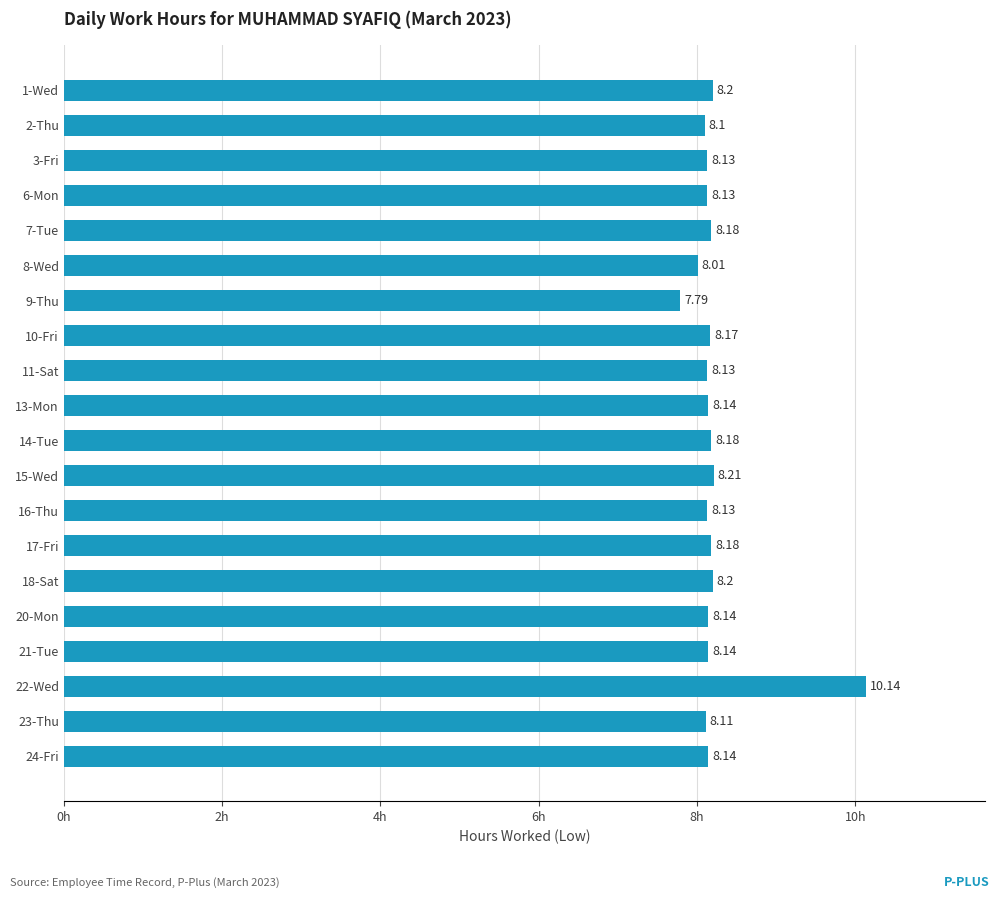

Which has a higher value, 7-Tue or 2-Thu?

7-Tue